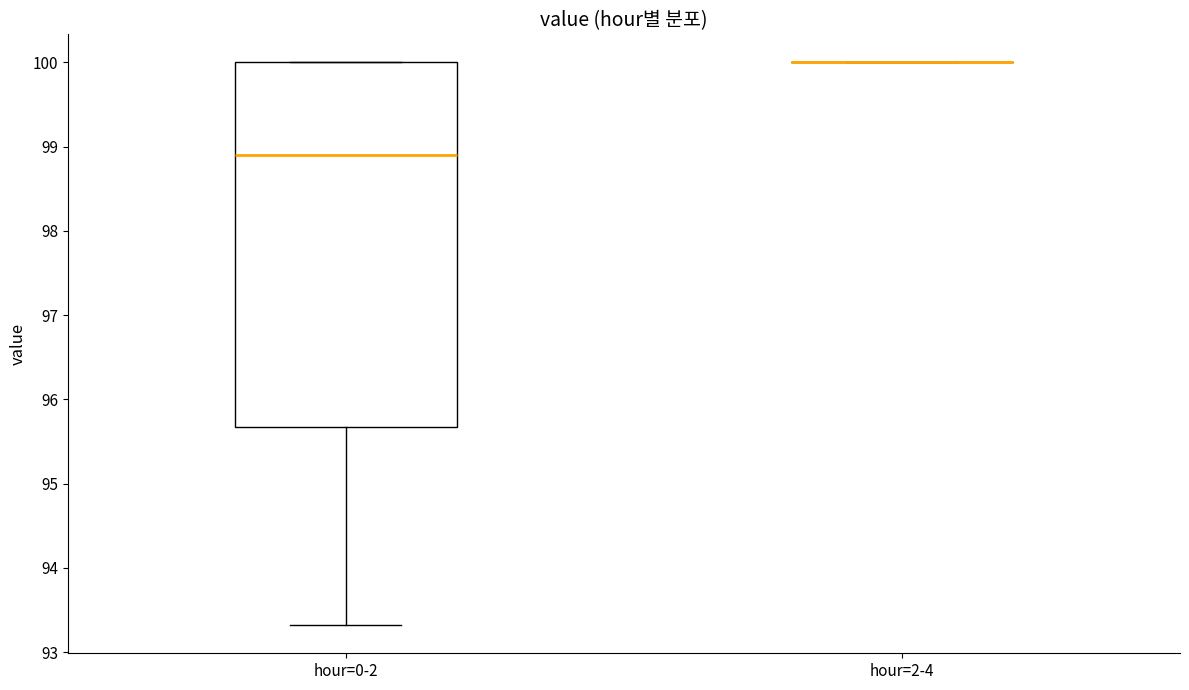

Reading left to right, transcribe this box plot: for each box, give where its median line is, the range the box spans, and where its two whiskers end, as read against the y-axis. The values are not printed on the chart, so give them approximately, as read against the axis.

hour=0-2: median 98.9, box 95.7 to 100.0, whiskers 93.3 to 100.0
hour=2-4: box collapsed to a line at 100.0, whiskers 100.0 to 100.0